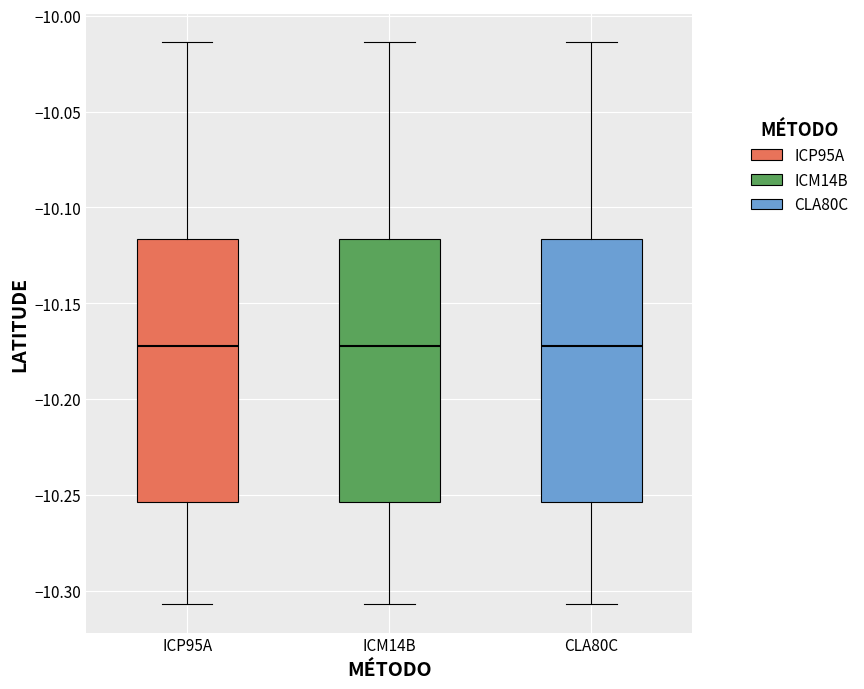

Reading left to right, transcribe this box plot: for each box, give where its median line is, the range the box spans, and where its two whiskers end, as read against the y-axis. The values are not printed on the chart, so give them approximately, as read against the axis.

ICP95A: median -10.170, box -10.255 to -10.115, whiskers -10.305 to -10.015
ICM14B: median -10.170, box -10.255 to -10.115, whiskers -10.305 to -10.015
CLA80C: median -10.170, box -10.255 to -10.115, whiskers -10.305 to -10.015